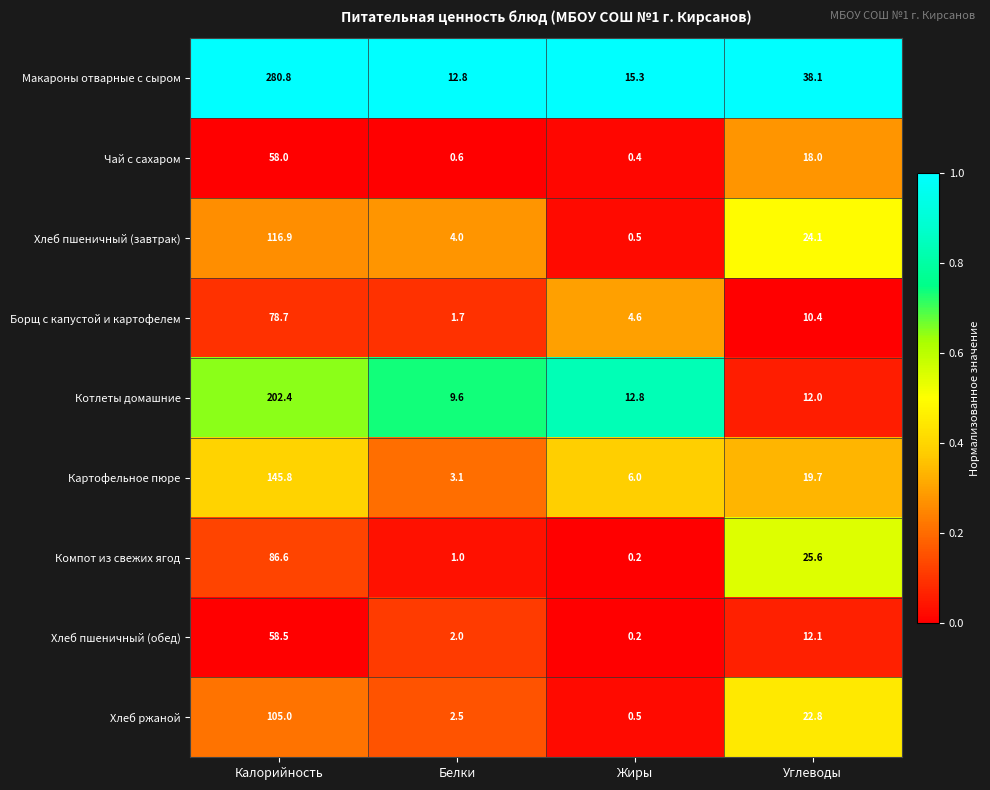

How many series are shown in this chart?

9